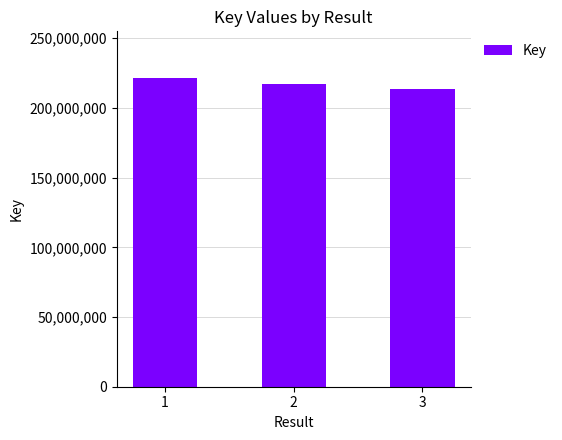

Is it true that the value at 3 is 284113769?

False